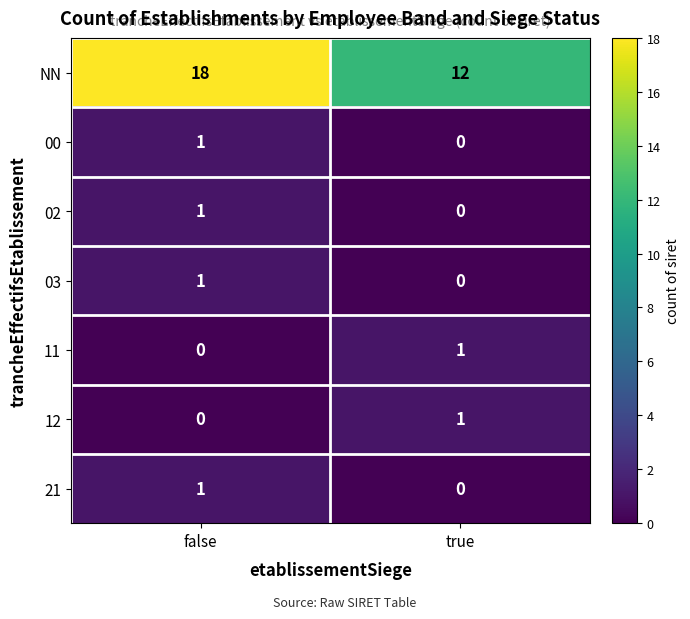

Reading left to right, list all the values displayed in this chart.

NN: 18	12
00: 1	0
02: 1	0
03: 1	0
11: 0	1
12: 0	1
21: 1	0